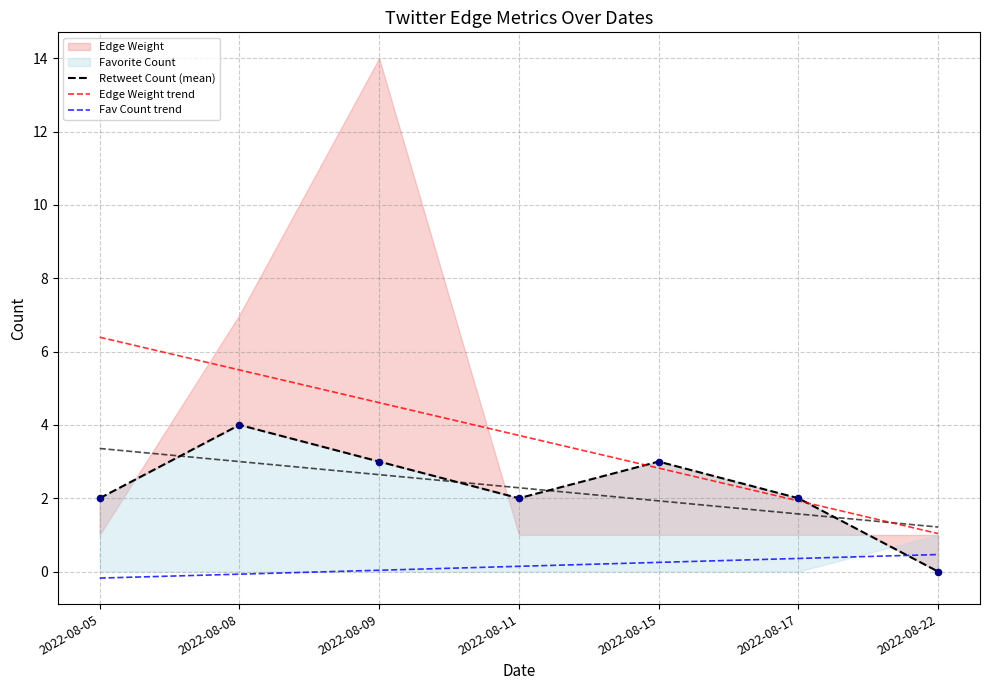

At how many categories does at least one series exceed 6?

1